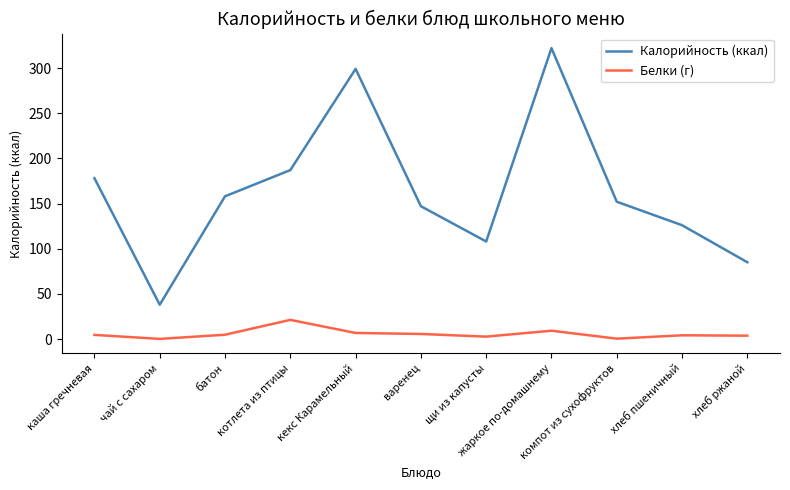

What is the maximum value shown in the chart?

322.0